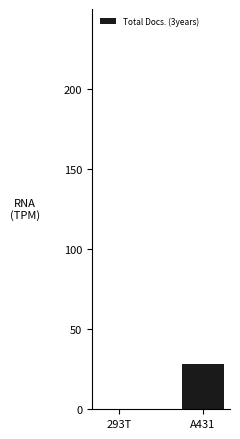

The value at A431 is 28. True or false?

True